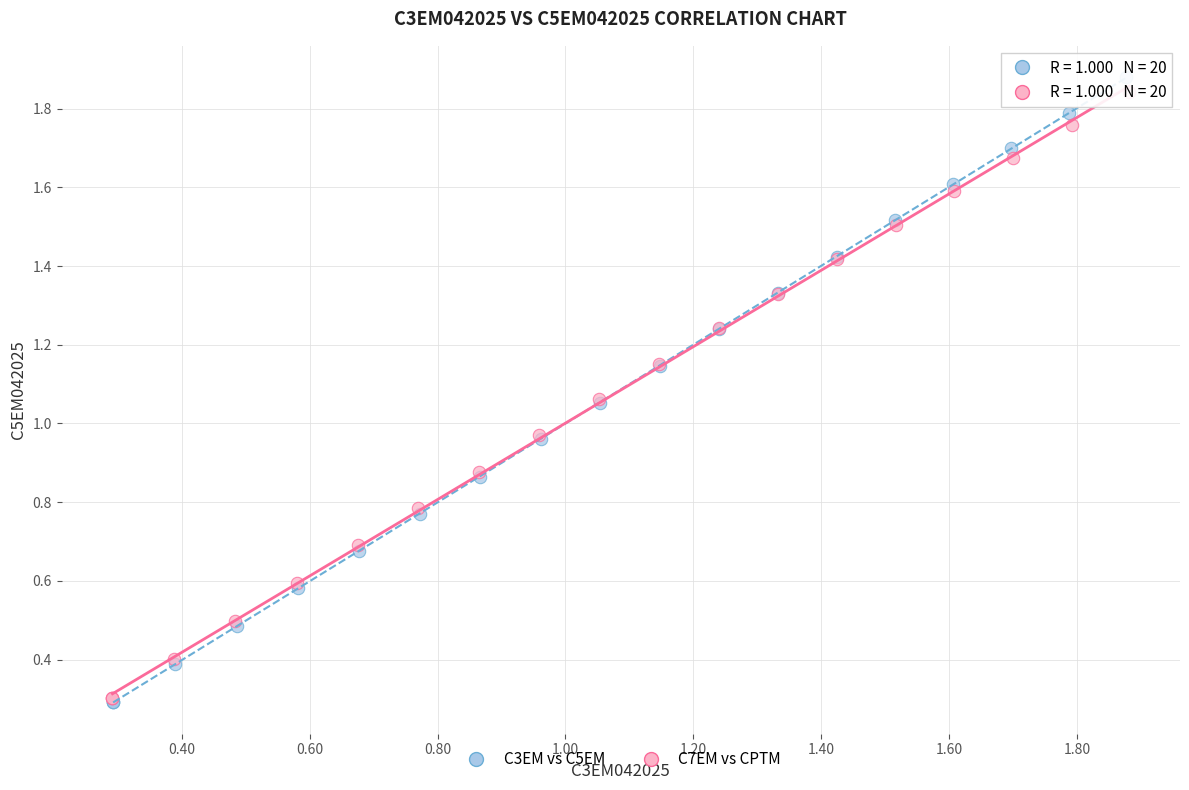

Which series has the widest spread of Y values?

C3EM vs C5EM